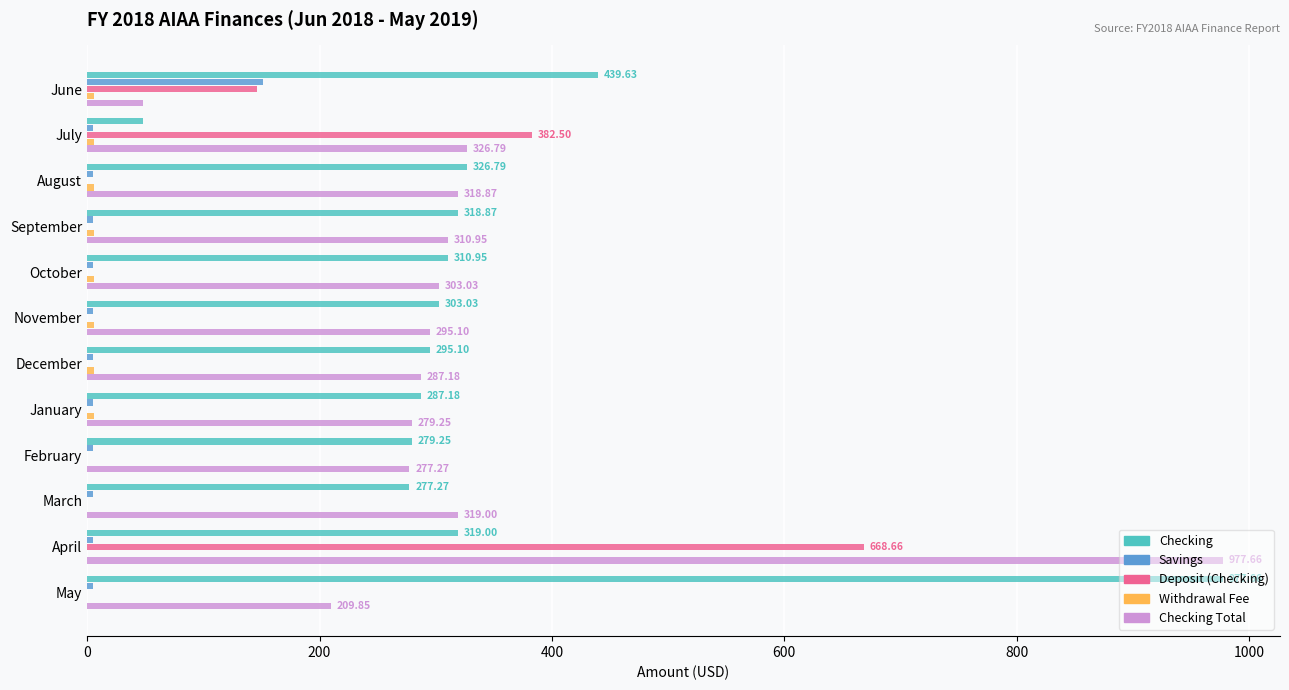

Which series has the largest total across all categories?

Checking